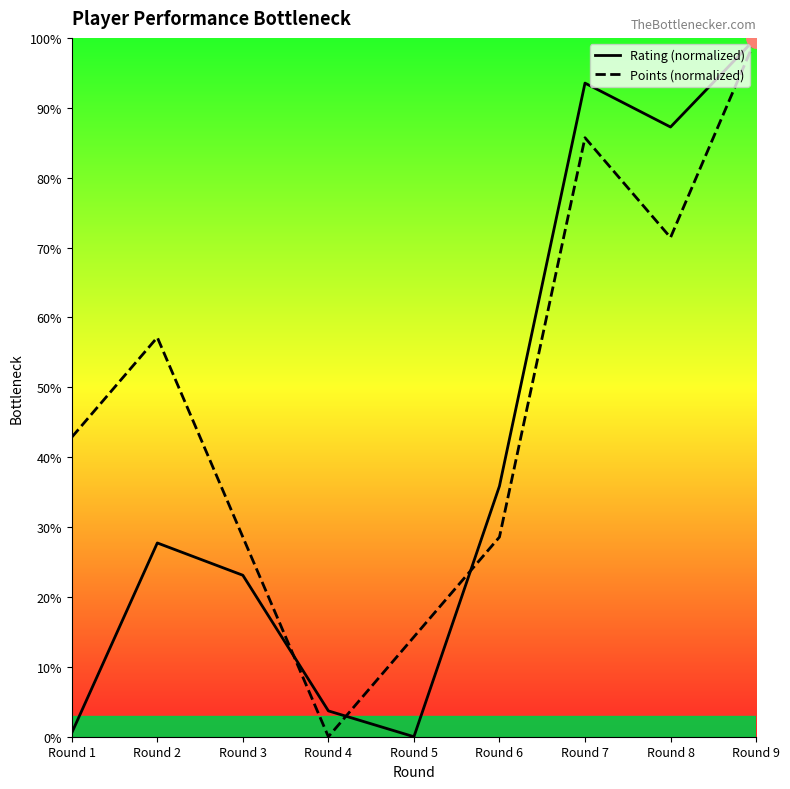

Where do Rating (normalized) and Points (normalized) first cross each other?

Round 3 and Round 4